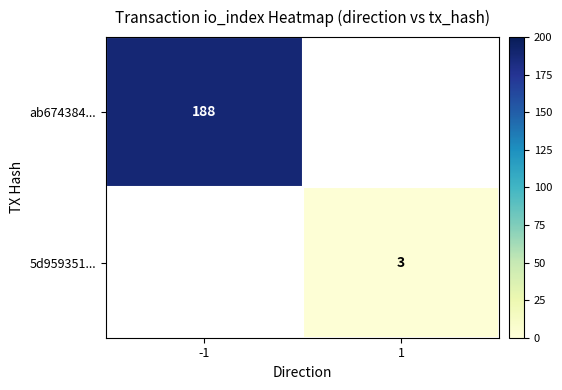

How many data points does each series have?

2